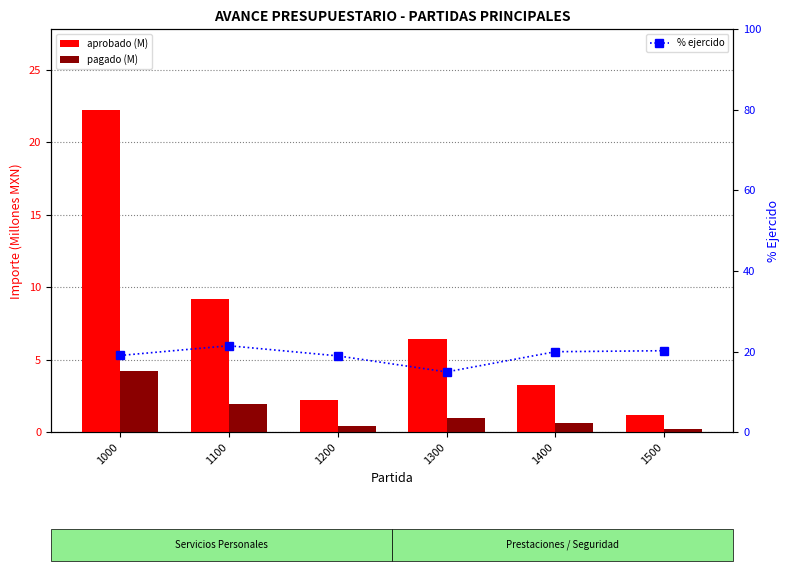

Which category has the lowest value in the aprobado (M) series?

1500